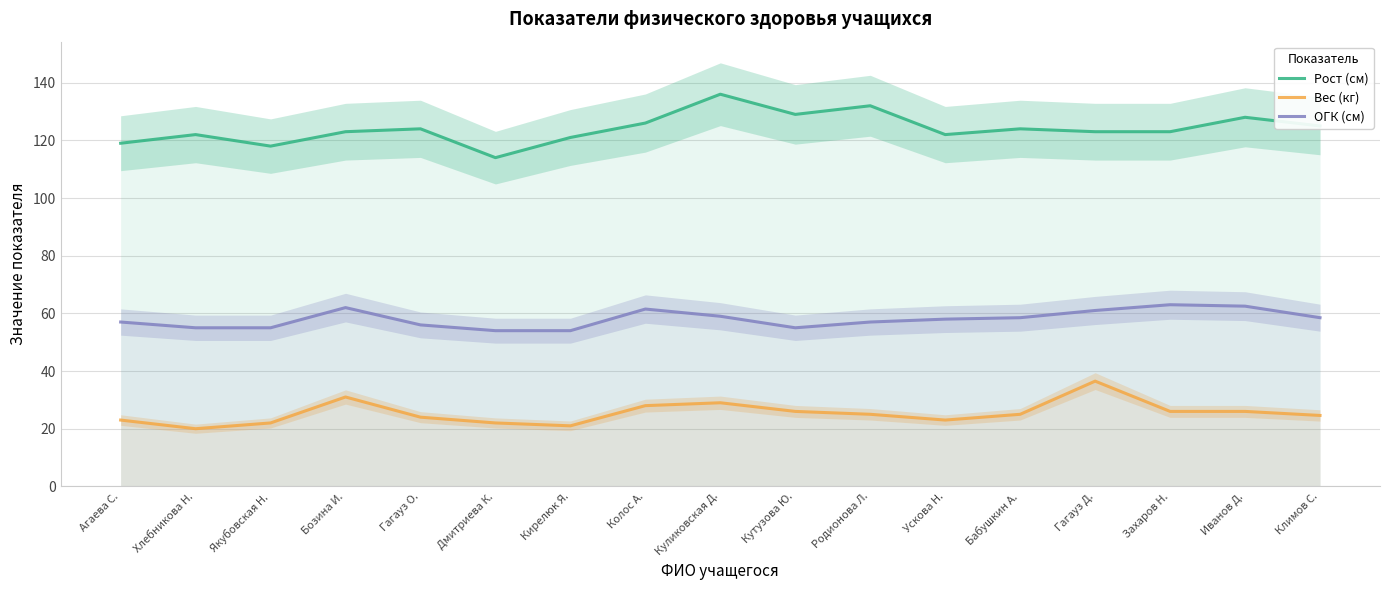

Which has a higher value, Ускова Н. or Якубовская Н.?

Ускова Н.